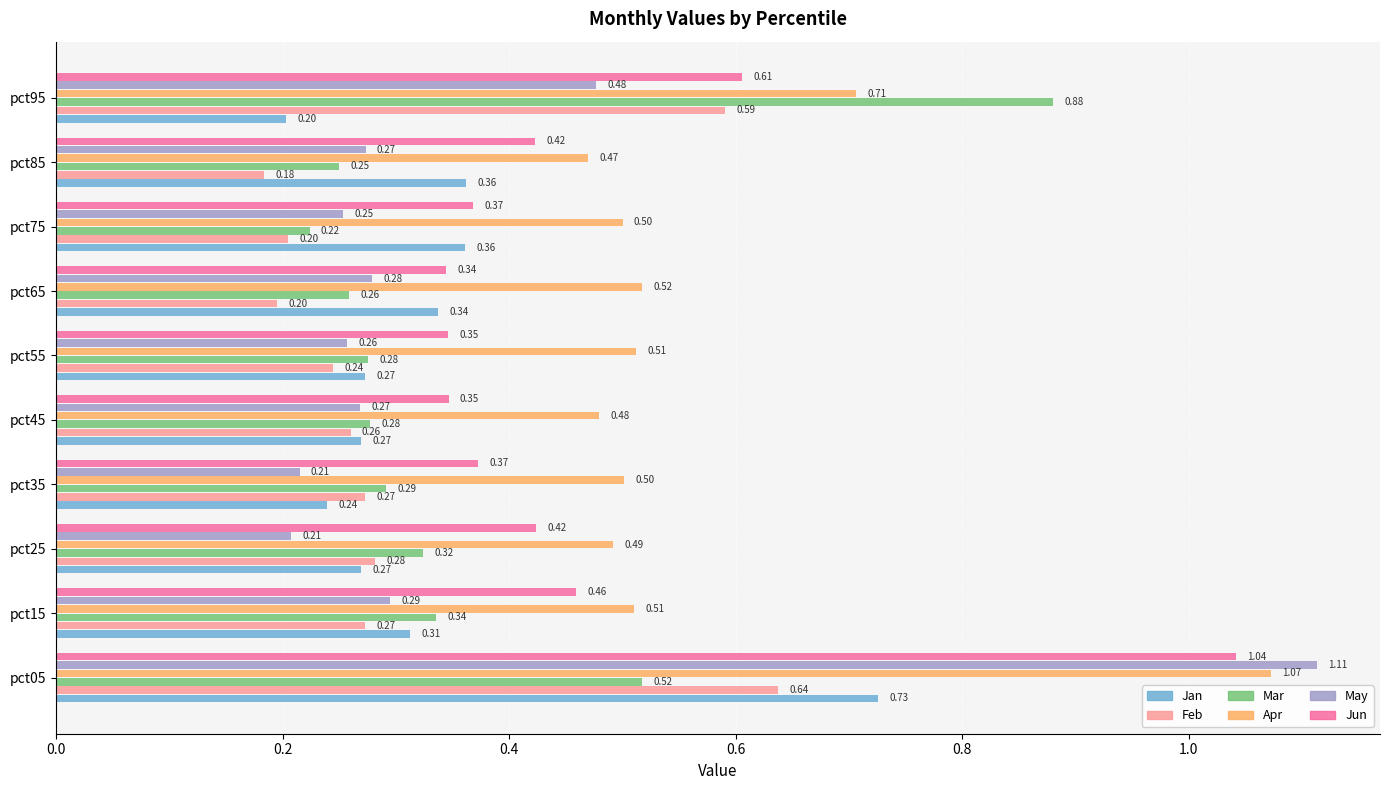

Rank the series by their maximum value, from highest to lowest.

May, Apr, Jun, Mar, Jan, Feb